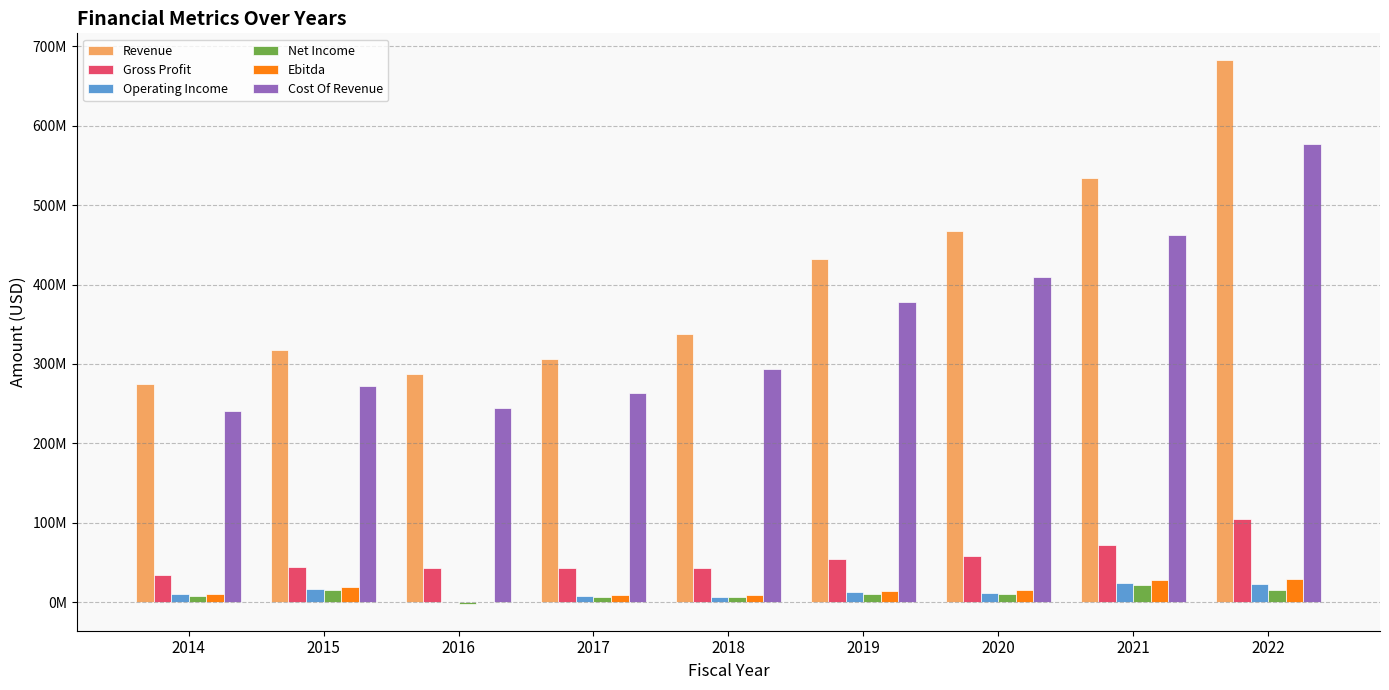

The Cost Of Revenue series shows 142035951 at 2019. True or false?

False